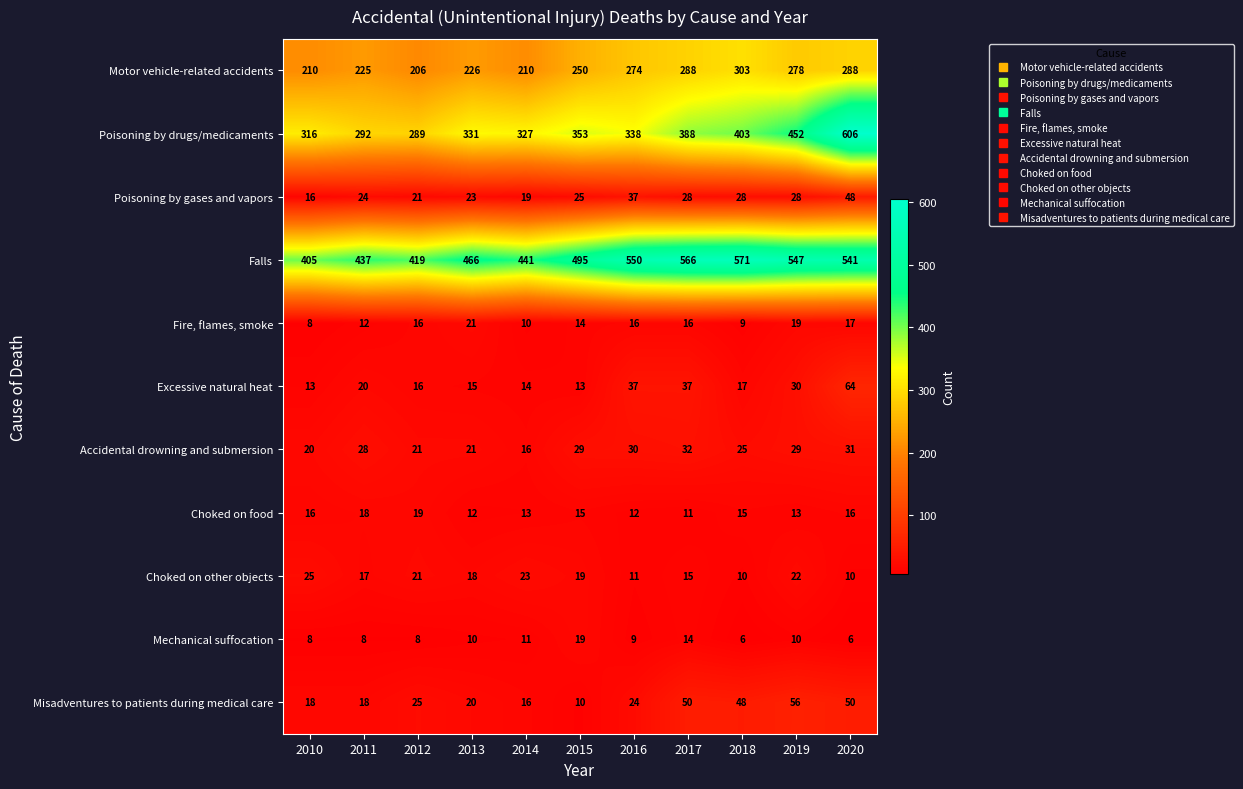

What is the sum of the Choked on food values at 2016 and 2020?

28